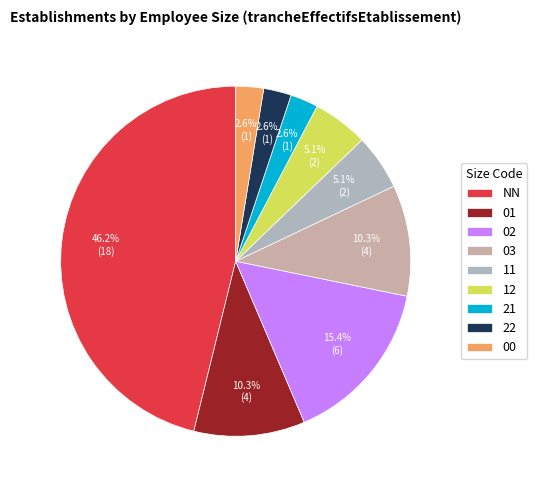

Combined, what portion of the pie is 11 and NN?

51.3%